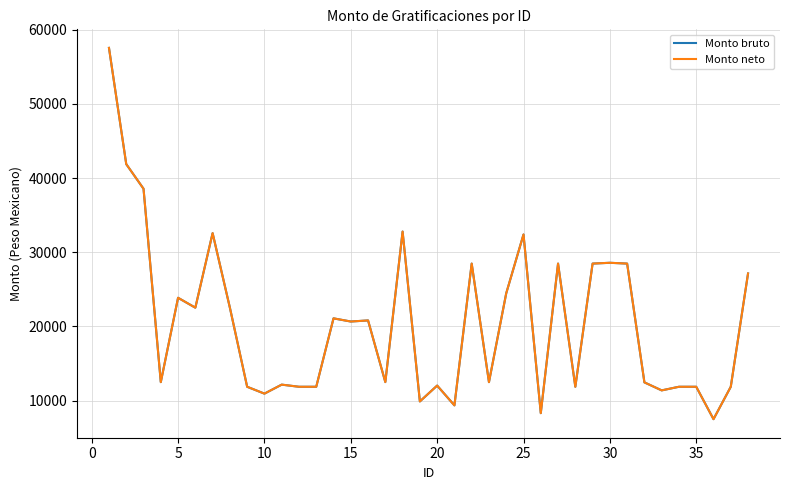

What is the average value of the Monto bruto series?

20417.0